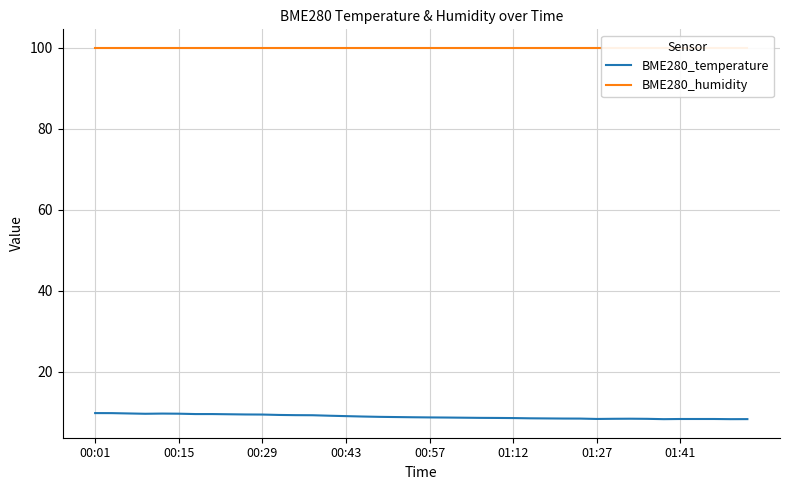

Which series has the widest spread of values?

BME280_temperature